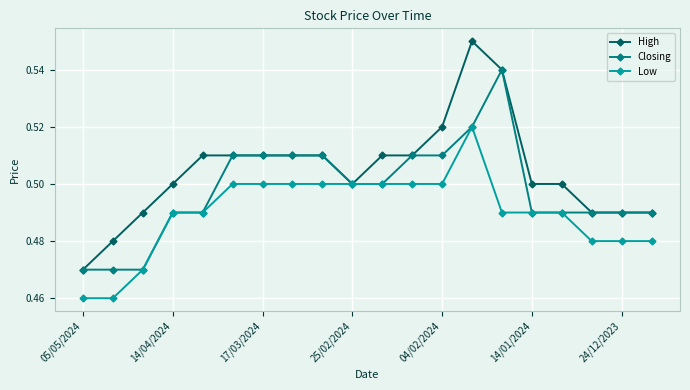

List the series in order of their peak value, highest first.

High, Closing, Low